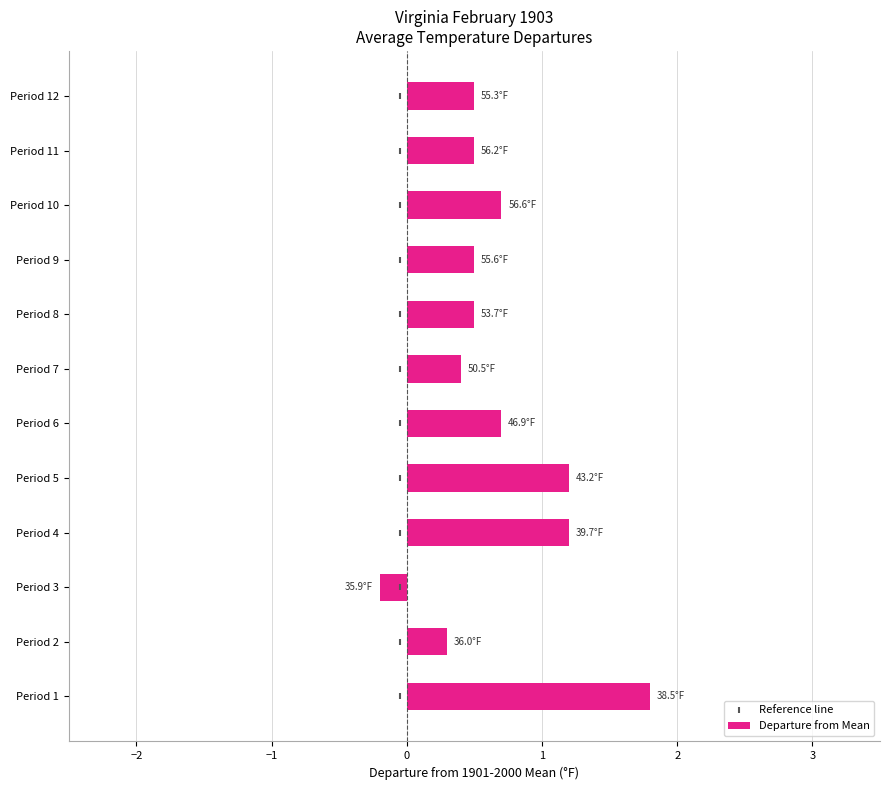

What are all the series names shown in the legend?

Departure from Mean, Reference line